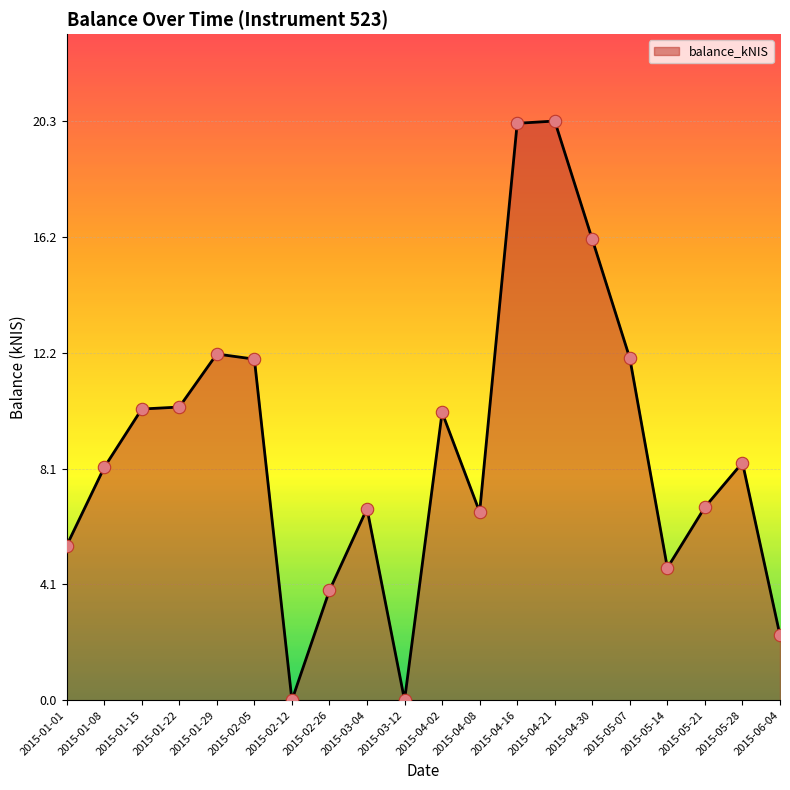

What is the change in value from 2015-02-12 to 2015-06-04?

+2.3